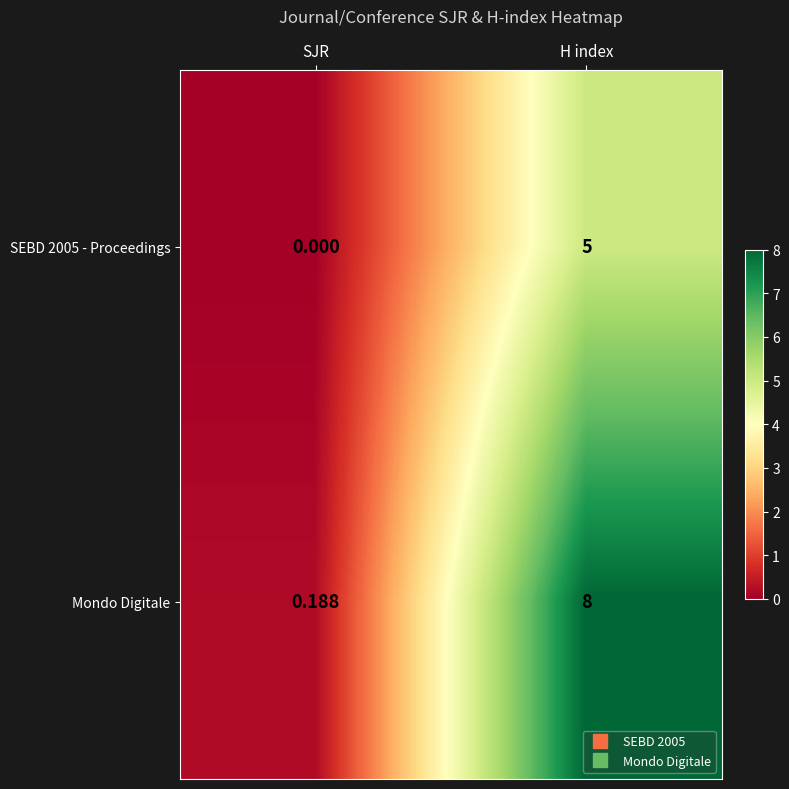

Where is Mondo Digitale nearest to the value 4?

SJR